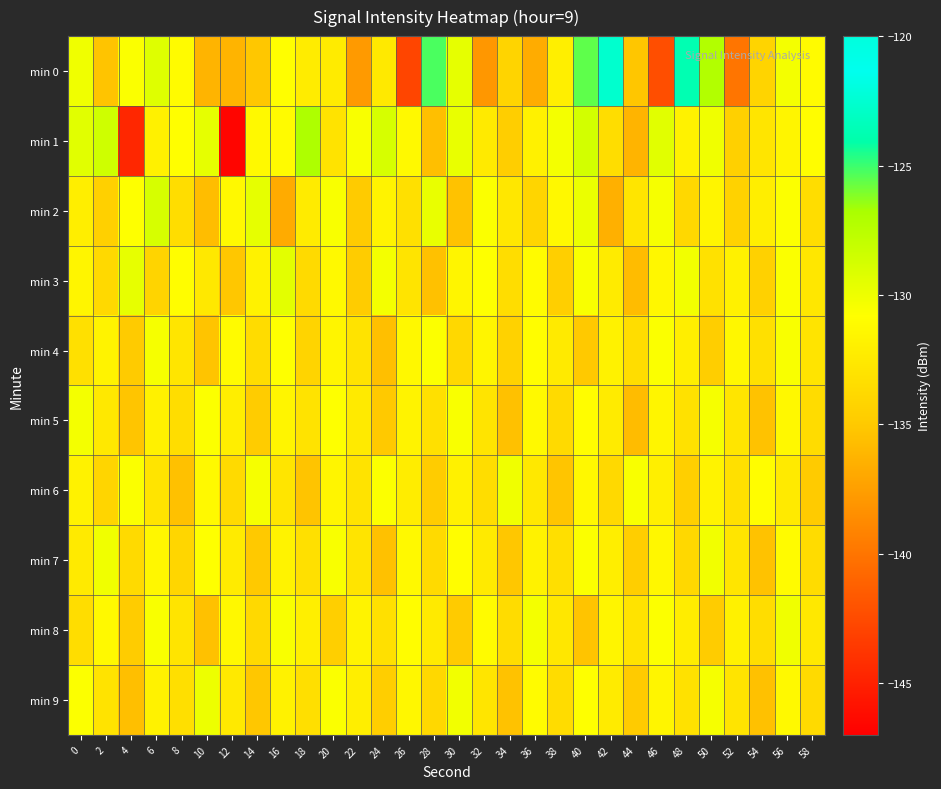

Reading left to right, what are all the values shown in this chart?

min 0: 0=-130.1	2=-135.3	4=-130.6	6=-129.3	8=-131.0	10=-136.2	12=-136.2	14=-135.1	16=-130.8	18=-132.2	20=-132.3	22=-137.8	24=-132.5	26=-142.9	28=-125.2	30=-129.6	32=-137.9	34=-134.2	36=-136.7	38=-132.0	40=-125.6	42=-122.6	44=-135.2	46=-142.3	48=-123.7	50=-127.2	52=-140.0	54=-134.1	56=-130.3	58=-131.1
min 1: 0=-129.4	2=-128.5	4=-144.6	6=-131.9	8=-130.9	10=-129.7	12=-146.6	14=-131.3	16=-131.1	18=-127.0	20=-133.0	22=-130.5	24=-128.9	26=-131.2	28=-135.6	30=-129.8	32=-132.4	34=-134.7	36=-131.9	38=-130.3	40=-128.7	42=-133.5	44=-136.2	46=-129.4	48=-131.8	50=-130.1	52=-134.5	54=-132.8	56=-131.5	58=-130.9
min 2: 0=-132.1	2=-134.5	4=-130.8	6=-128.9	8=-133.4	10=-135.7	12=-131.2	14=-129.6	16=-136.8	18=-132.3	20=-130.5	22=-134.9	24=-131.7	26=-133.2	28=-129.8	30=-135.4	32=-130.6	34=-132.7	36=-134.1	38=-131.3	40=-129.9	42=-136.5	44=-132.8	46=-130.4	48=-133.9	50=-131.6	52=-134.3	54=-132.1	56=-130.7	58=-133.5
min 3: 0=-131.5	2=-133.8	4=-129.7	6=-134.2	8=-130.9	10=-132.6	12=-135.1	14=-131.8	16=-129.5	18=-133.7	20=-131.2	22=-134.8	24=-130.3	26=-132.9	28=-135.5	30=-131.6	32=-130.8	34=-133.4	36=-131.1	38=-134.6	40=-130.5	42=-132.3	44=-135.8	46=-131.4	48=-130.2	50=-133.1	52=-131.9	54=-134.4	56=-130.6	58=-132.7
min 4: 0=-133.2	2=-131.7	4=-134.9	6=-130.4	8=-132.8	10=-135.3	12=-131.1	14=-133.6	16=-130.8	18=-134.2	20=-131.5	22=-133.0	24=-135.6	26=-131.3	28=-130.7	30=-133.9	32=-131.6	34=-134.3	36=-130.9	38=-132.4	40=-135.0	42=-131.8	44=-133.5	46=-130.6	48=-132.1	50=-134.7	52=-131.4	54=-133.2	56=-130.5	58=-132.9
min 5: 0=-130.3	2=-132.6	4=-135.2	6=-131.9	8=-133.4	10=-130.7	12=-132.1	14=-134.8	16=-131.5	18=-133.0	20=-130.8	22=-132.4	24=-135.0	26=-131.7	28=-133.2	30=-130.5	32=-132.9	34=-135.5	36=-131.2	38=-133.7	40=-130.9	42=-132.3	44=-135.8	46=-131.6	48=-133.1	50=-130.4	52=-132.8	54=-135.4	56=-131.3	58=-133.6
min 6: 0=-131.8	2=-134.1	4=-130.6	6=-132.9	8=-135.5	10=-131.2	12=-133.7	14=-130.4	16=-132.8	18=-135.3	20=-131.5	22=-133.0	24=-130.7	26=-132.2	28=-134.8	30=-131.9	32=-133.4	34=-130.1	36=-132.6	38=-135.2	40=-131.3	42=-133.8	44=-130.5	46=-132.0	48=-134.6	50=-131.7	52=-133.2	54=-130.9	56=-132.4	58=-134.9
min 7: 0=-132.4	2=-130.1	4=-133.7	6=-131.4	8=-134.0	10=-130.8	12=-132.3	14=-135.0	16=-131.7	18=-133.2	20=-130.5	22=-132.9	24=-135.5	26=-131.2	28=-133.7	30=-130.9	32=-132.4	34=-135.1	36=-131.8	38=-133.3	40=-130.6	42=-132.1	44=-134.7	46=-131.4	48=-133.9	50=-130.2	52=-132.8	54=-135.4	56=-131.1	58=-133.6
min 8: 0=-133.5	2=-131.2	4=-134.8	6=-130.5	8=-132.9	10=-135.5	12=-131.3	14=-133.8	16=-130.5	18=-132.0	20=-134.6	22=-131.7	24=-133.2	26=-130.9	28=-132.4	30=-134.9	32=-131.1	34=-133.6	36=-130.3	38=-132.7	40=-135.3	42=-131.5	44=-133.0	46=-130.7	48=-132.2	50=-134.8	52=-131.9	54=-133.4	56=-130.1	58=-132.6
min 9: 0=-130.7	2=-133.0	4=-135.6	6=-131.8	8=-133.3	10=-130.0	12=-132.5	14=-135.1	16=-131.8	18=-133.3	20=-130.6	22=-132.1	24=-134.7	26=-131.4	28=-133.9	30=-130.2	32=-132.8	34=-135.4	36=-131.1	38=-133.6	40=-130.8	42=-132.3	44=-134.9	46=-131.6	48=-133.1	50=-130.4	52=-132.9	54=-135.5	56=-131.2	58=-133.7